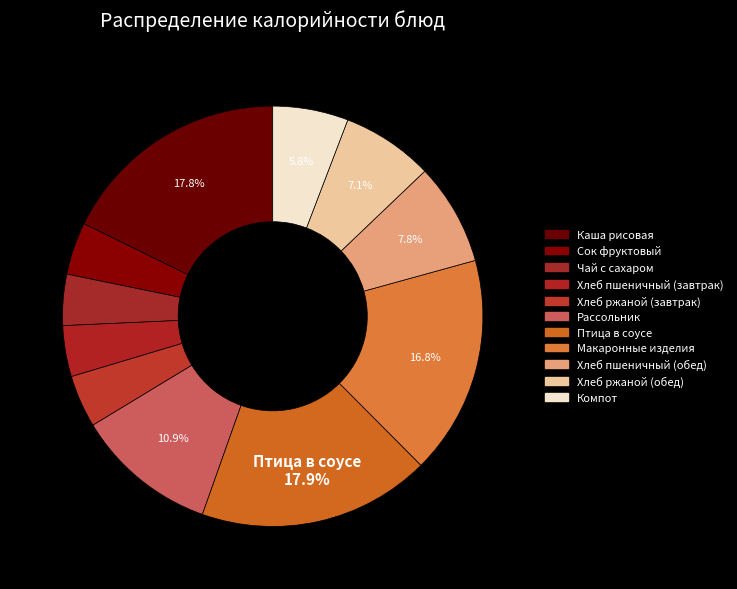

Which category has the biggest portion of the pie?

Птица в соусе